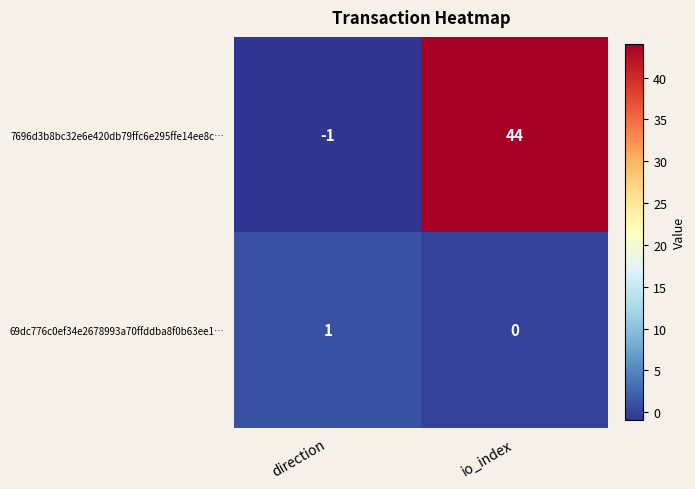

What is the average value of the 7696d3b8bc32e6e420db79ffc6e295ffe14ee8c… series?

22